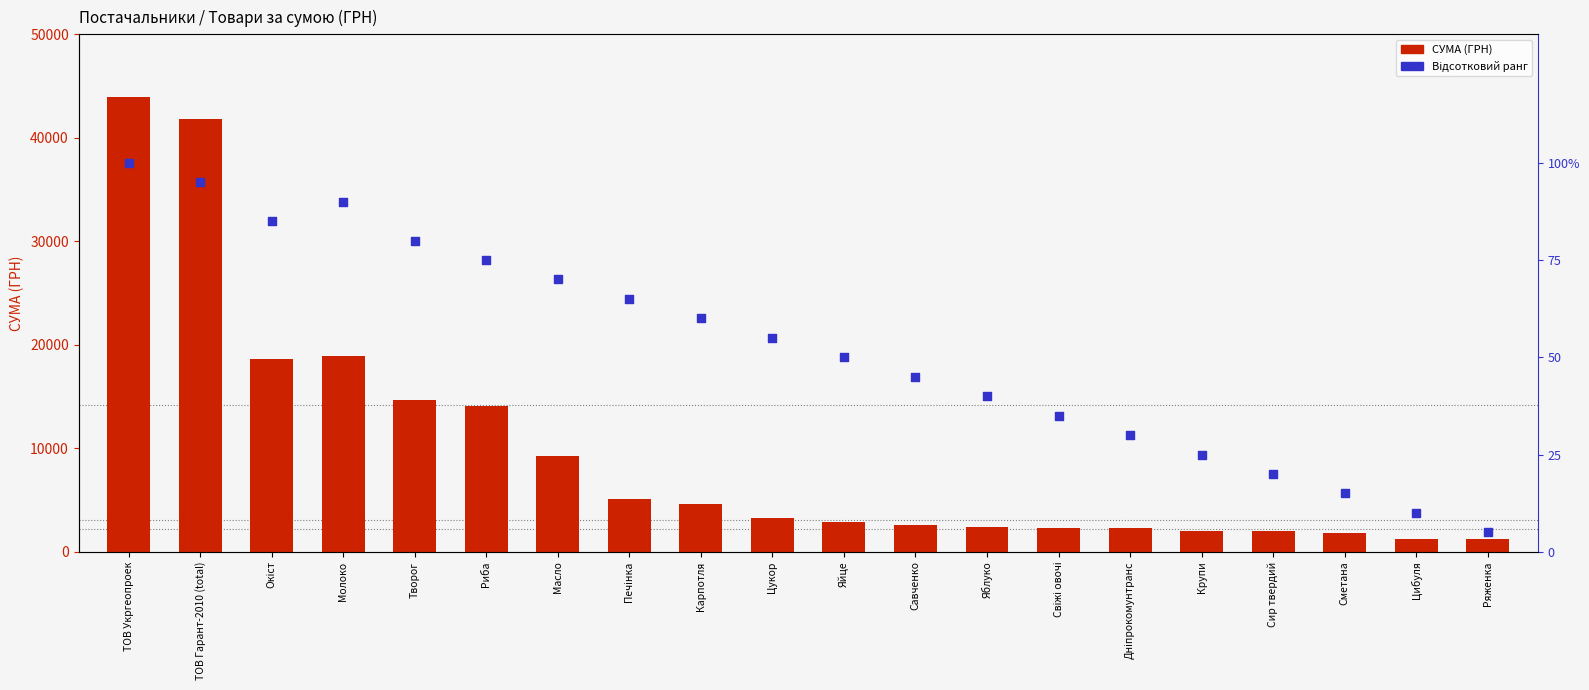

Which series has the largest total across all categories?

СУМА (ГРН)